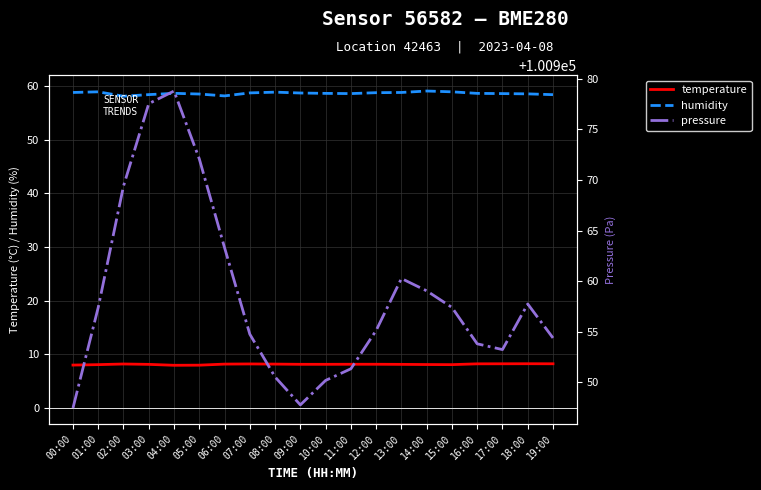

Is the value of pressure at 13:00 greater than the value of humidity at 09:00?

Yes